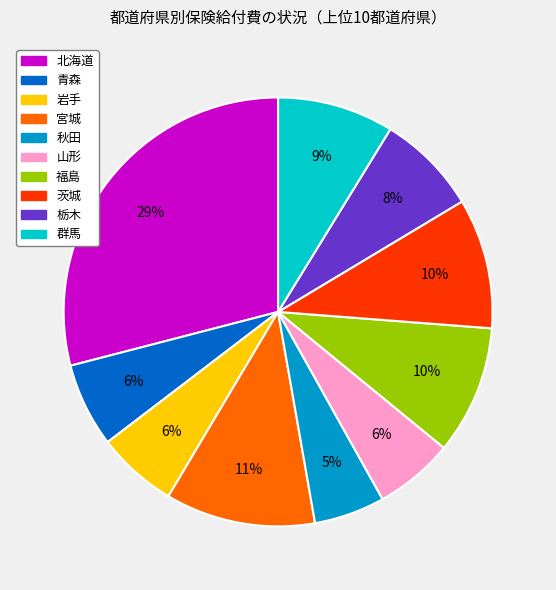

Count the number of slices in the pie.

10